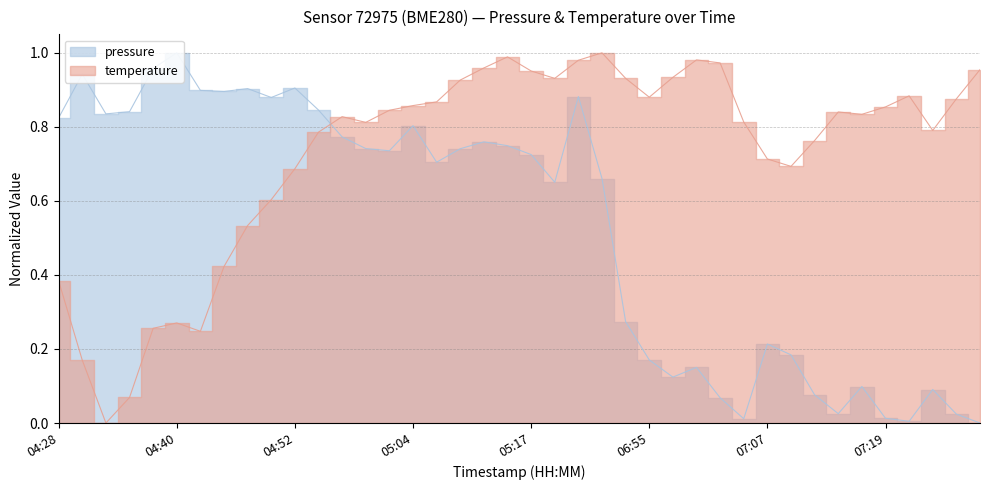

How many interior local peaks does the pressure series have?

11